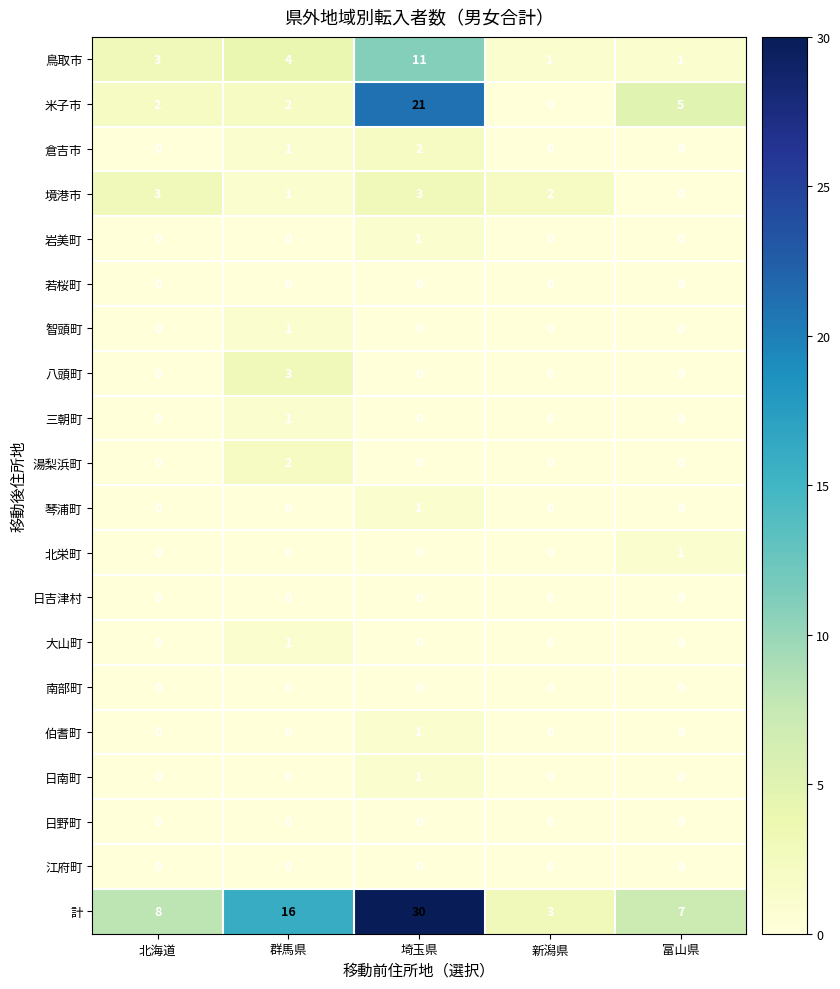

Is it true that 琴浦町 equals 0 at 北海道?

True